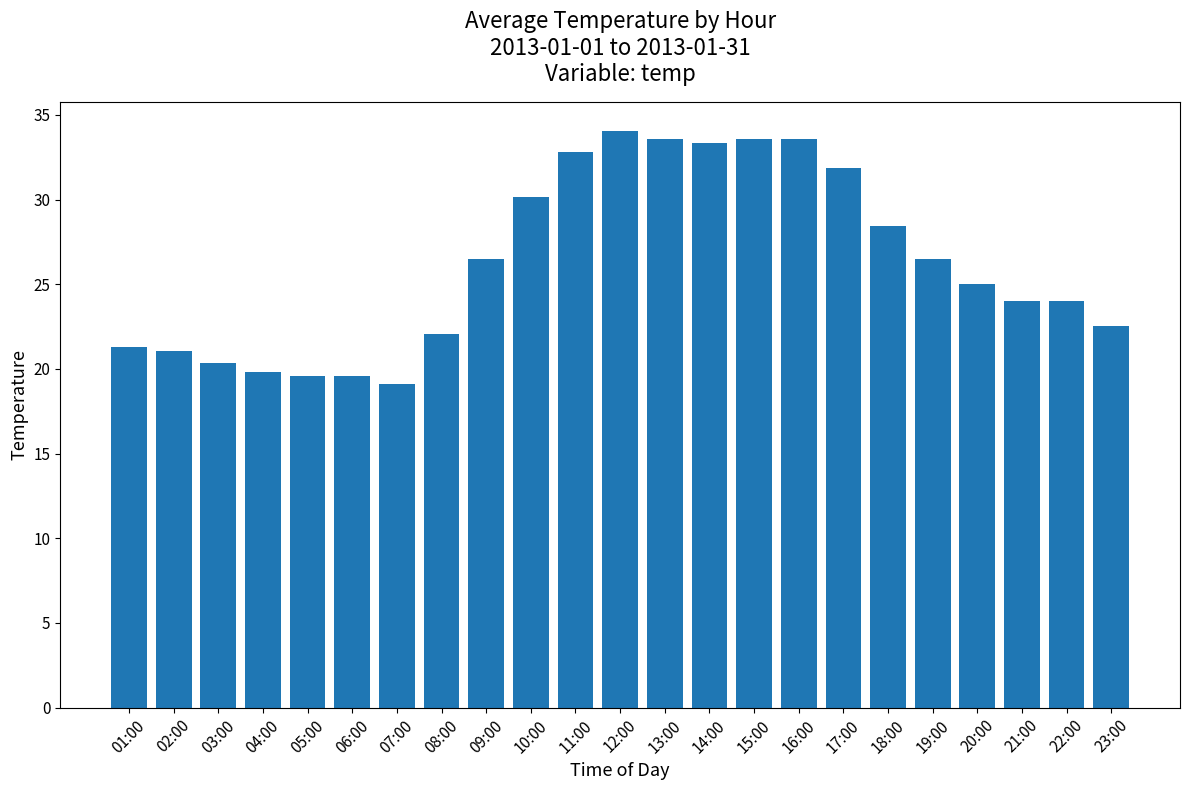

What is the difference between the second highest and minimum values?

14.5